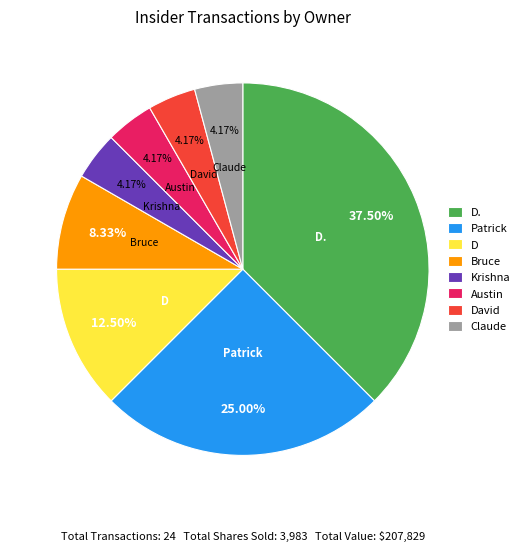

Which slice is the largest?

D.